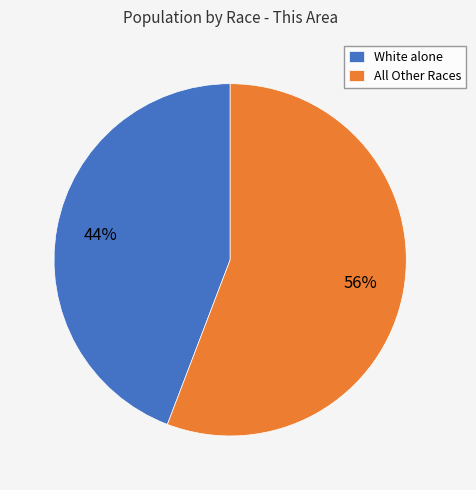

To the nearest percent, what is the average slice percentage?

50%